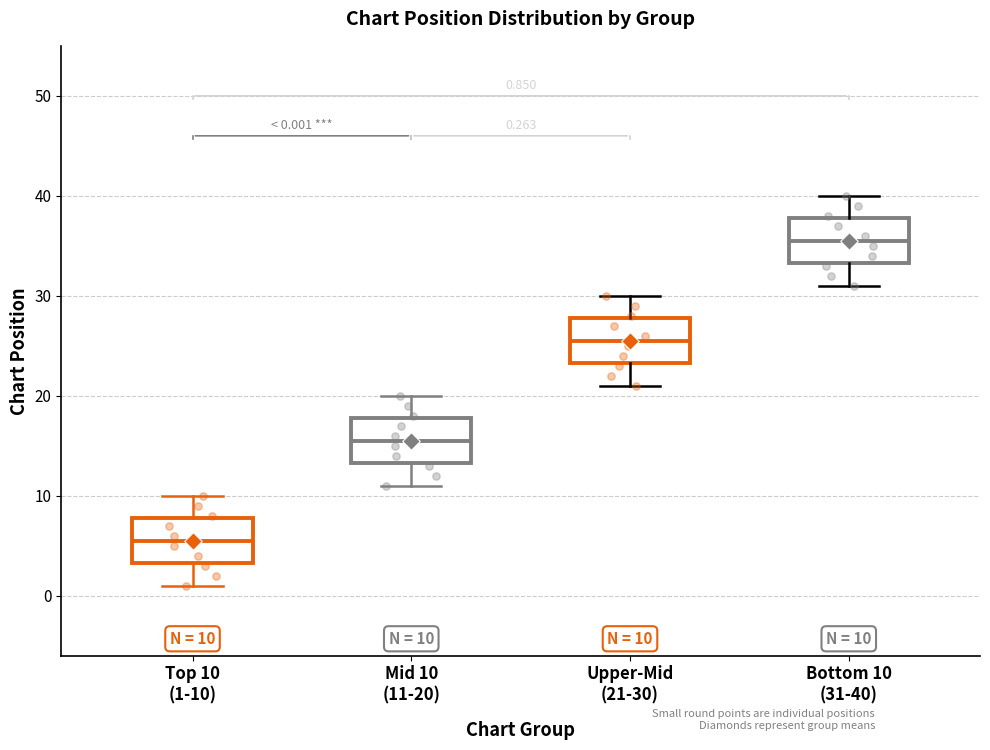

Which box's median line is the highest?

Bottom 10 (31-40)